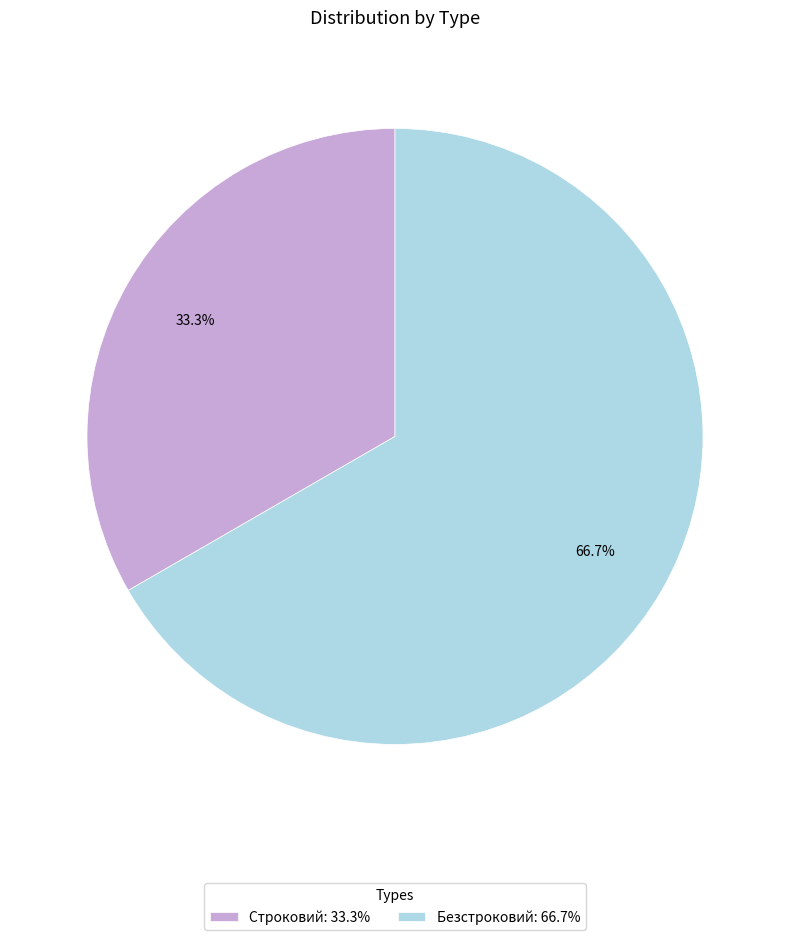

Is it true that Безстроковий is 60% of the pie?

False